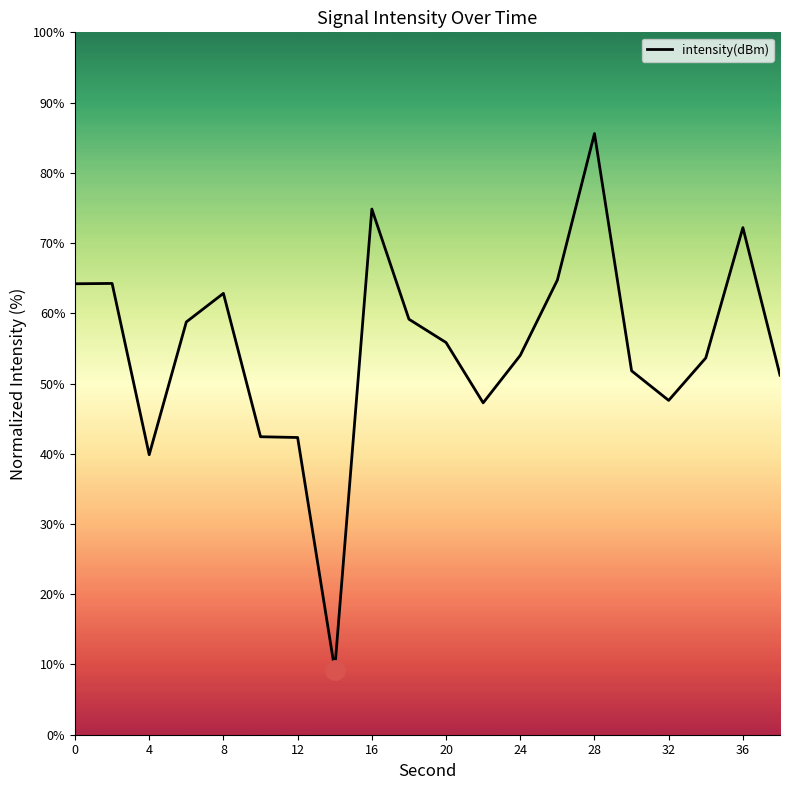

What is the smallest value displayed?

9.3